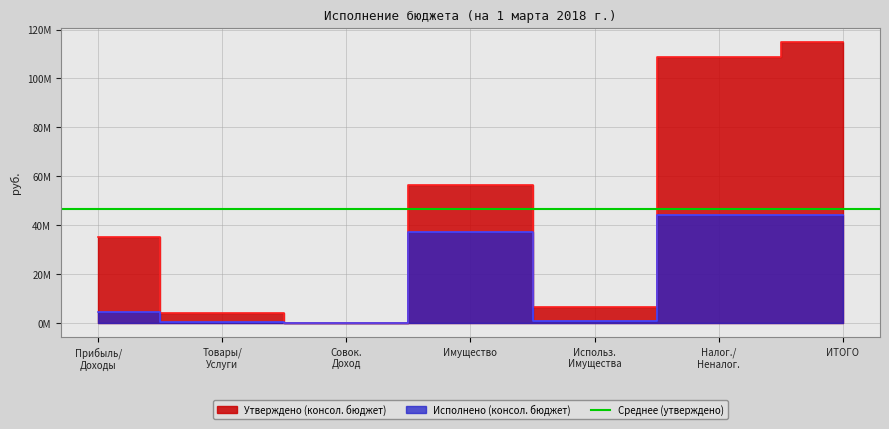

List the labels in order of Исполнено (консол. бюджет) value, smallest first.

Совок. Доход, Товары/ Услуги, Использ. Имущества, Прибыль/ Доходы, Имущество, Налог./ Неналог., ИТОГО